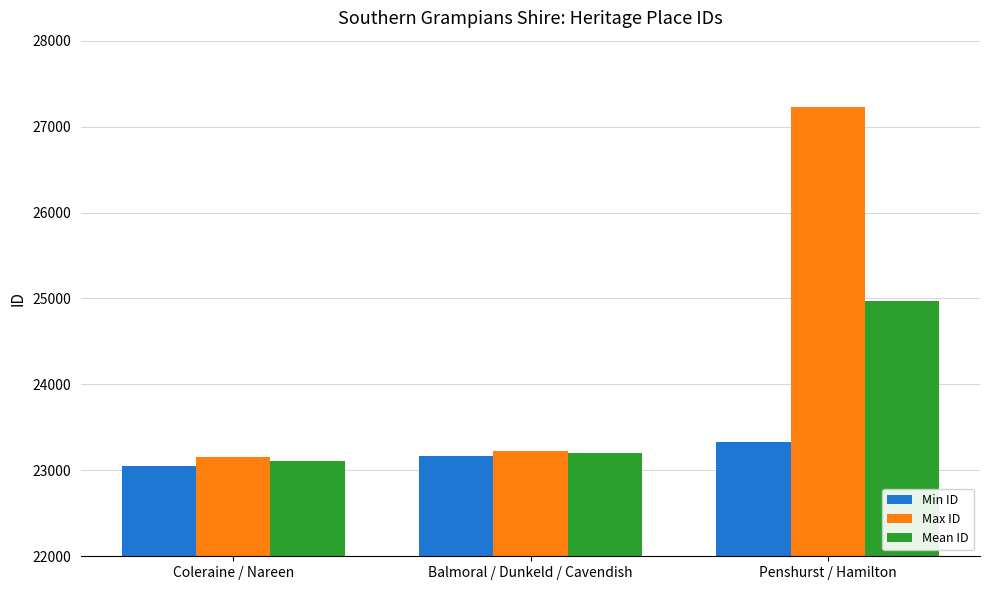

What is the difference between the maximum and minimum values in the Max ID series?

4074